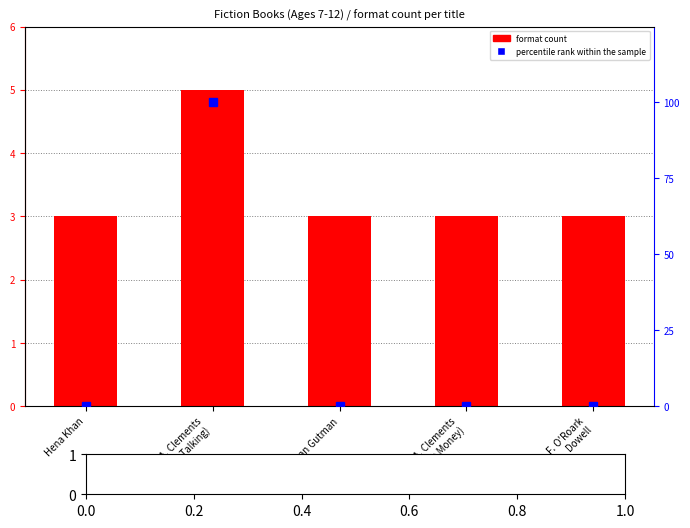

True or false: format count has a value of 5 at A. Clements
(No Talking).

True